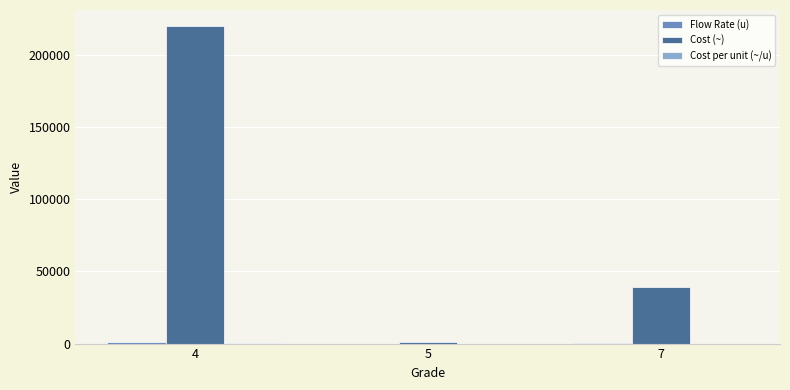

What is the maximum value for Cost (~)?

220000.0